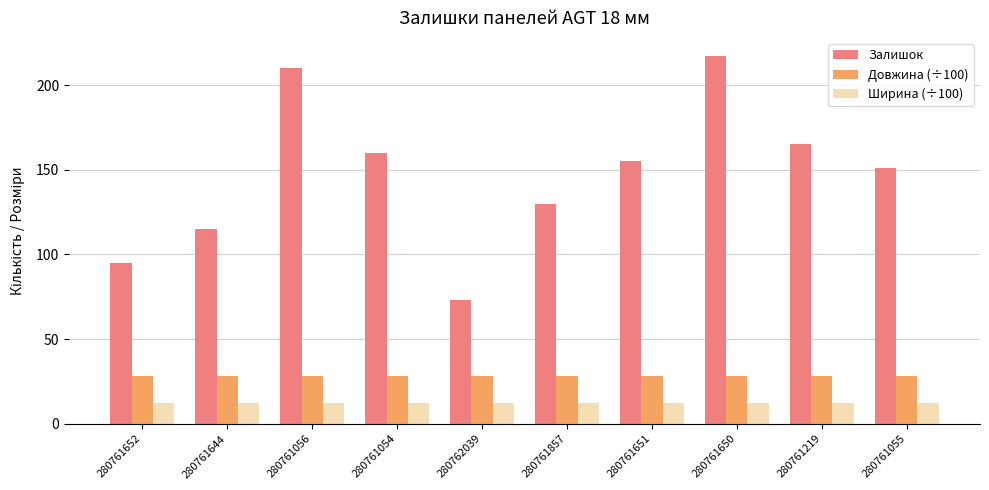

Which series changed the most between 280761644 and 280761056?

Залишок